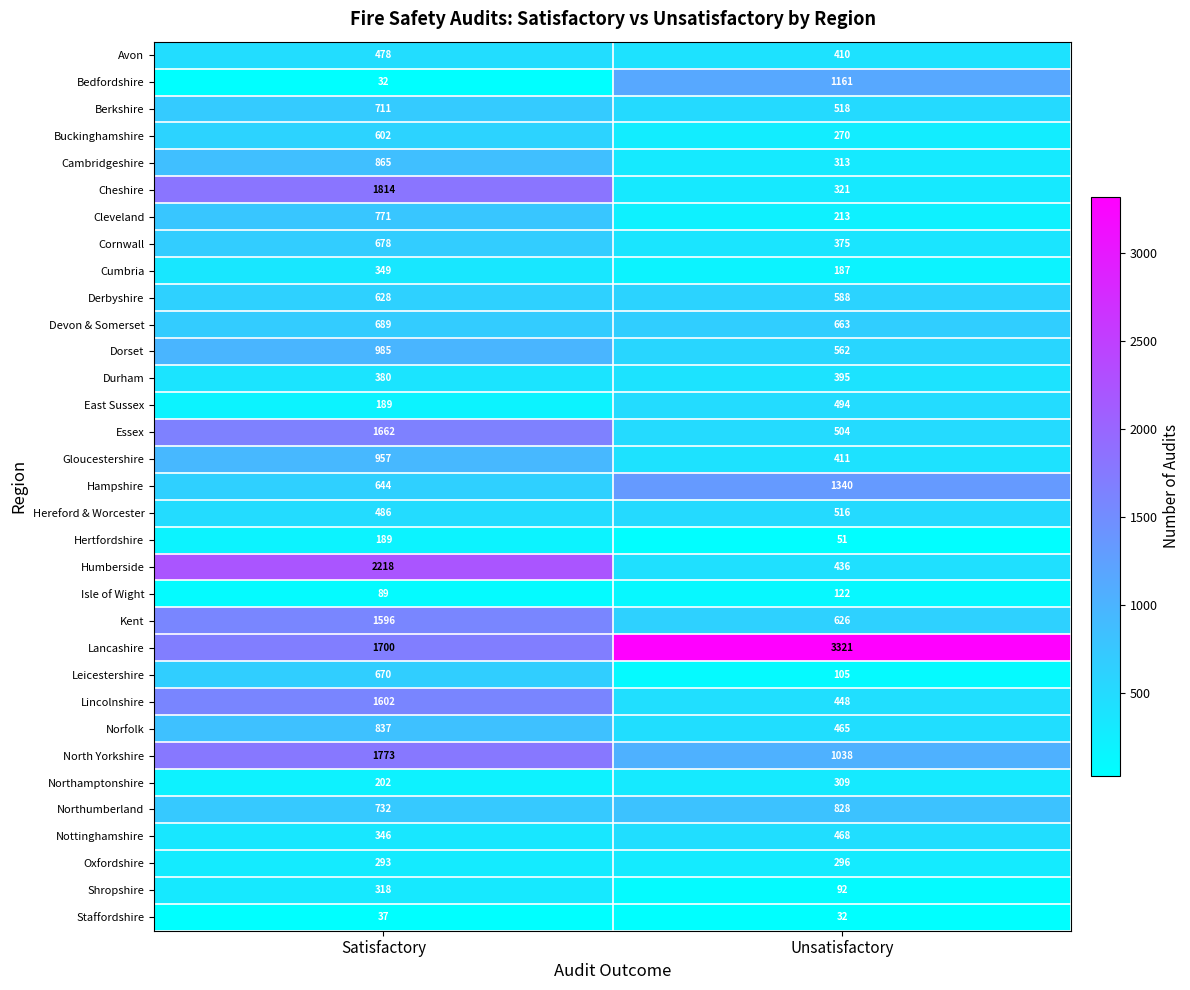

At which category does the chart reach its peak across all series?

Unsatisfactory